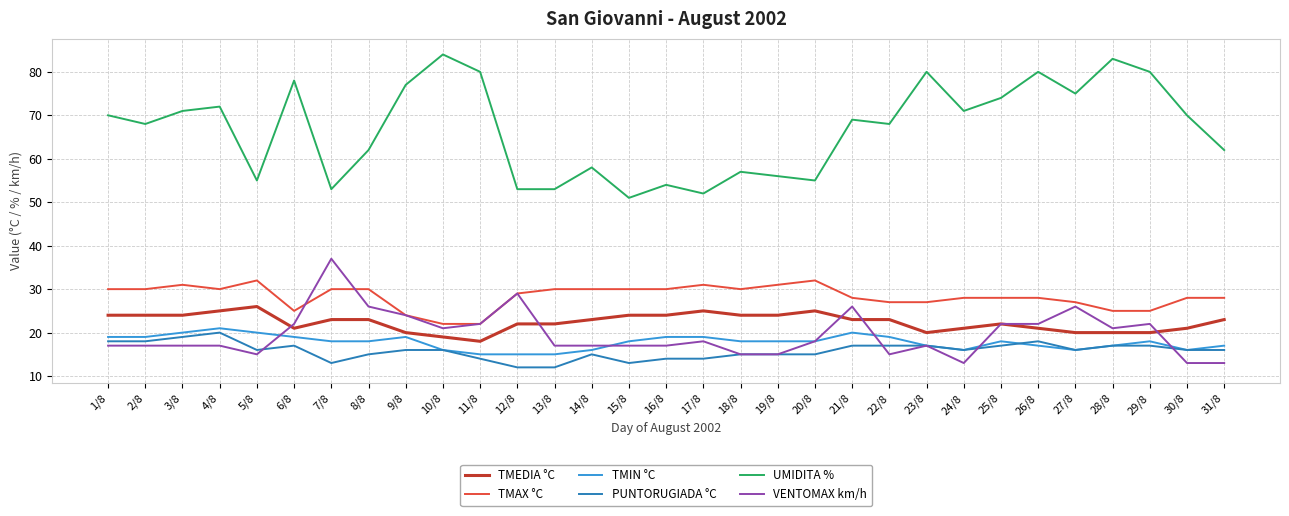

What is the lowest value of the PUNTORUGIADA °C series?

12